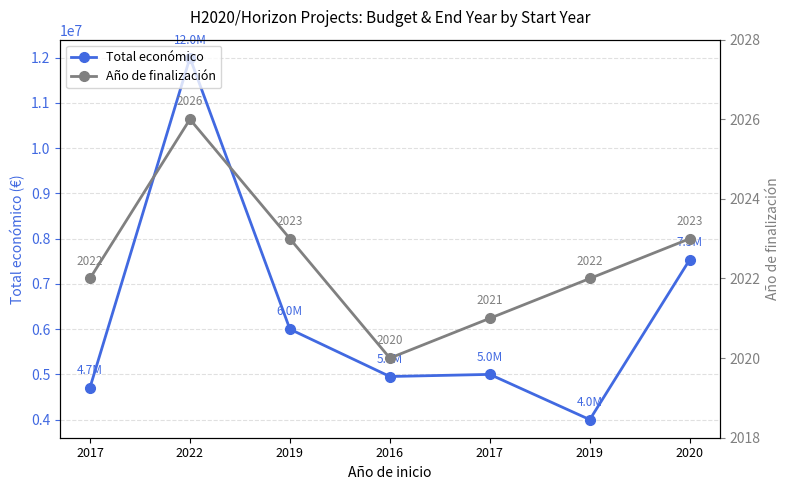

True or false: Total económico and Año de finalización intersect in this chart.

False